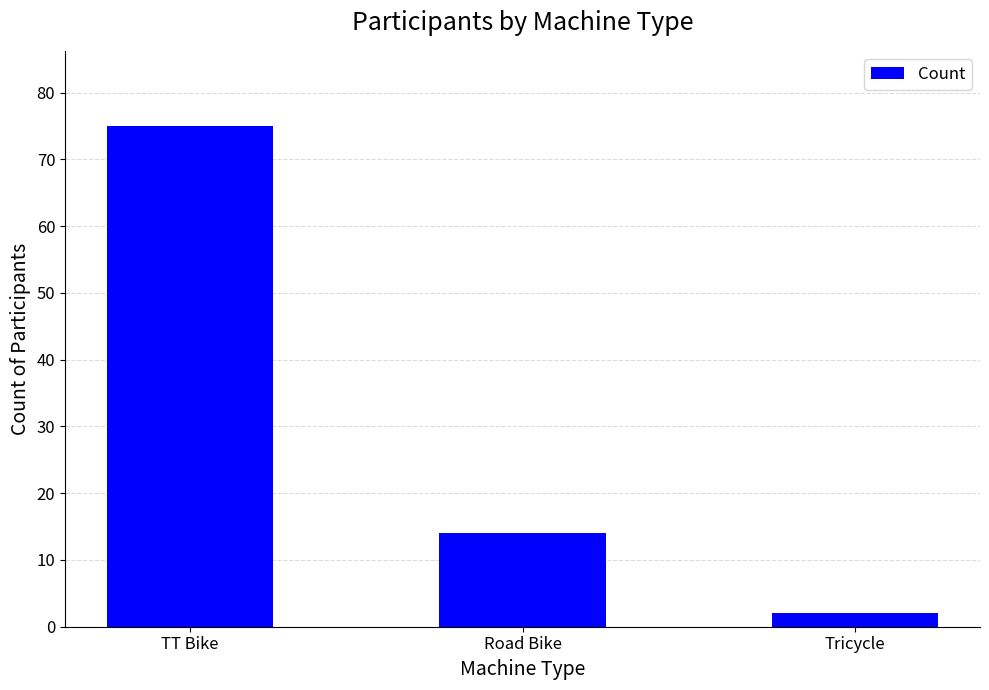

Reading left to right, extract all data points from this chart.

75	14	2